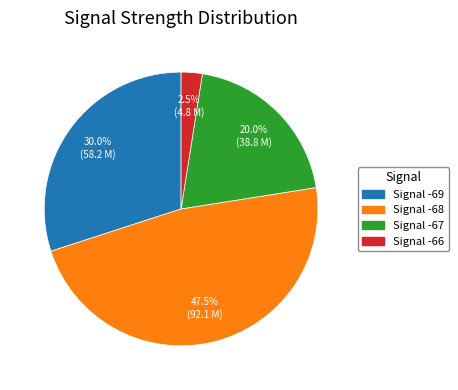

Is there a majority slice in this chart?

No